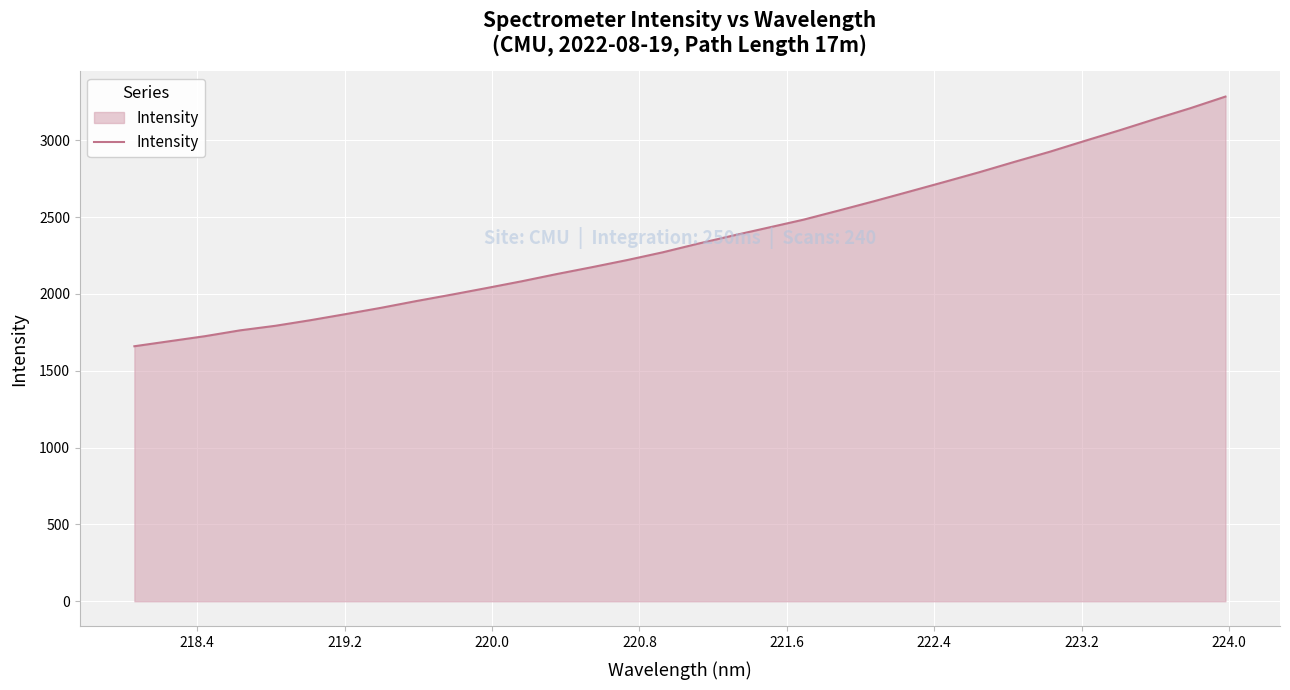

Does the chart have visible grid lines?

Yes